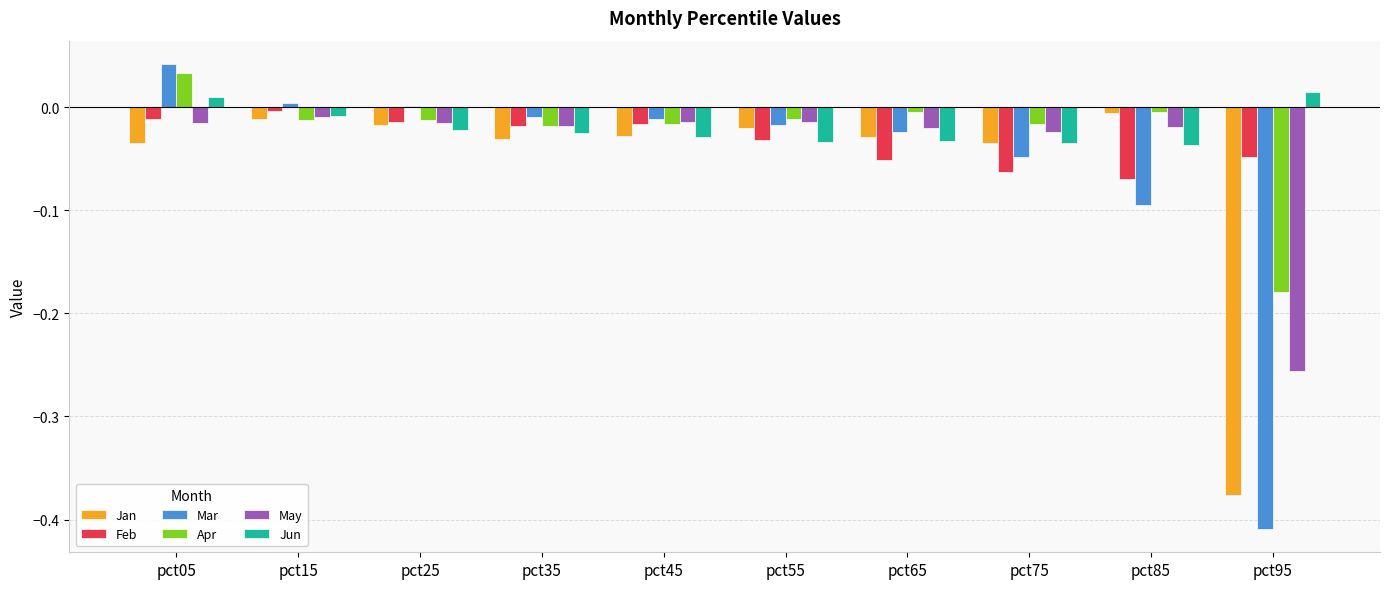

Is it true that Jan equals -0.0 at pct75?

True